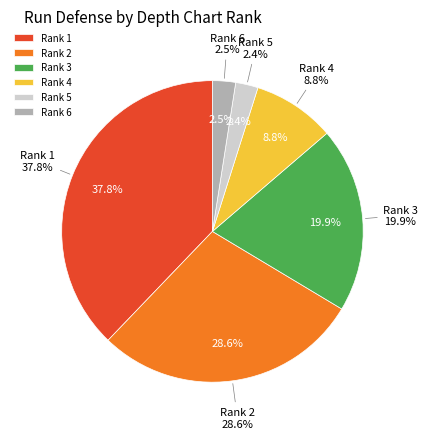

True or false: 4 accounts for 35% of the total.

False